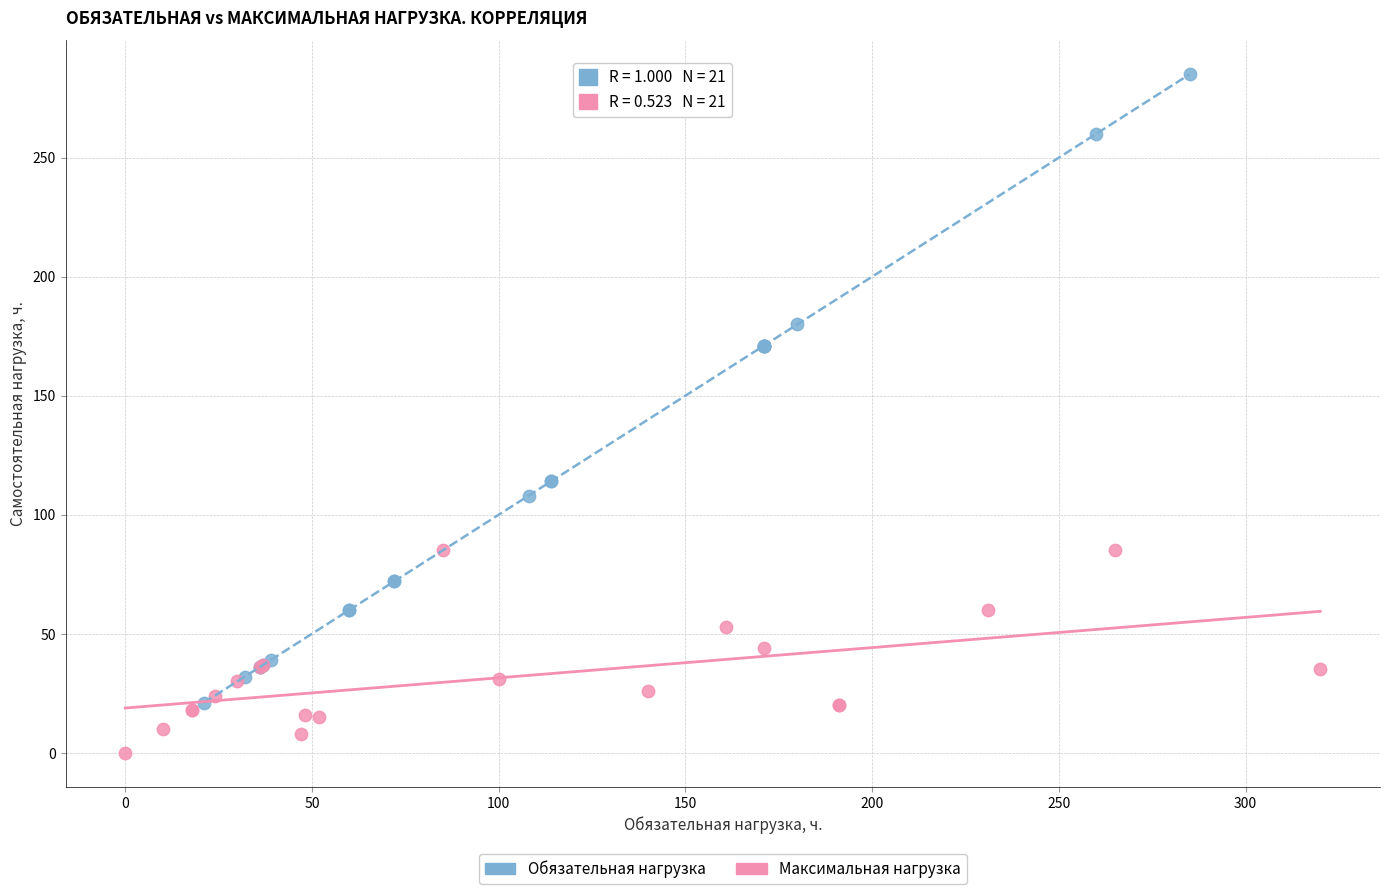

Which series has the widest spread of Y values?

Обязательная нагрузка